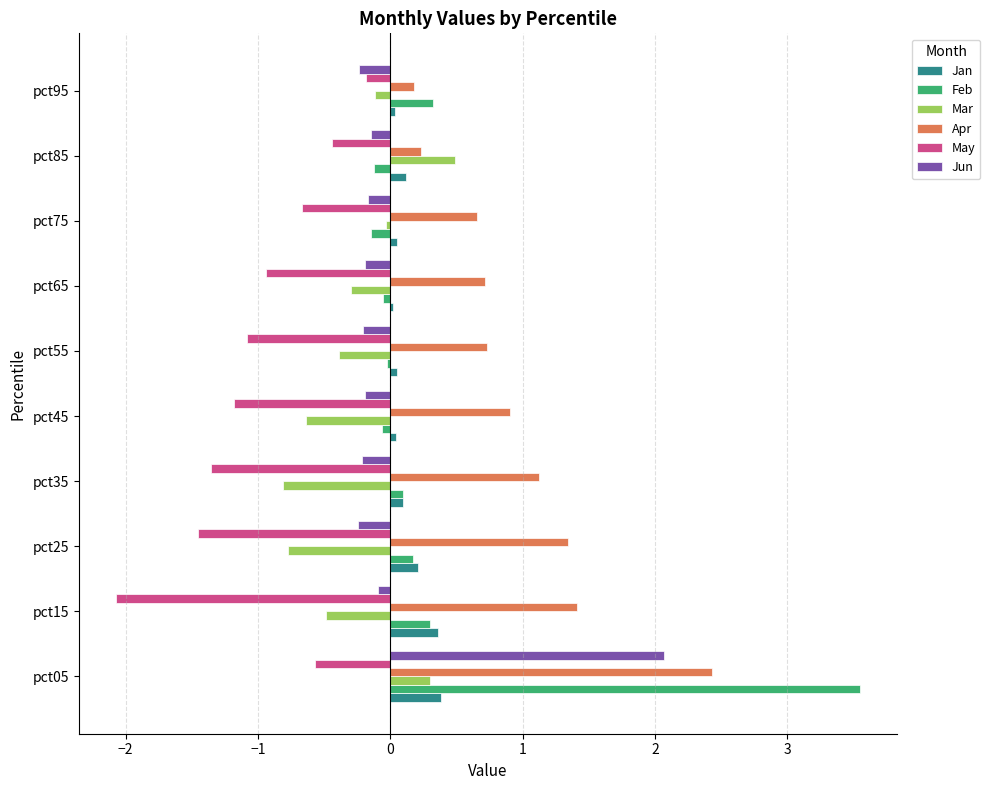

At which label does May reach its peak?

pct95